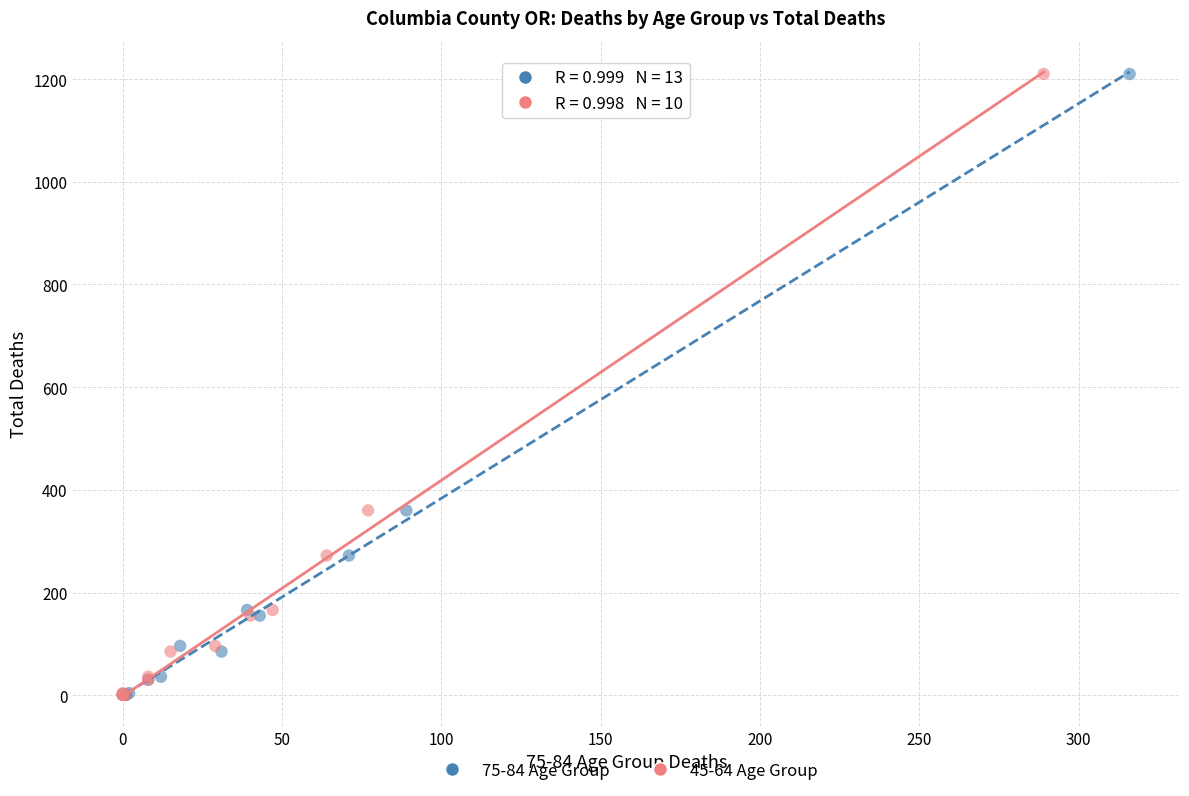

What are all the series names shown in the legend?

75-84 Age Group, 45-64 Age Group